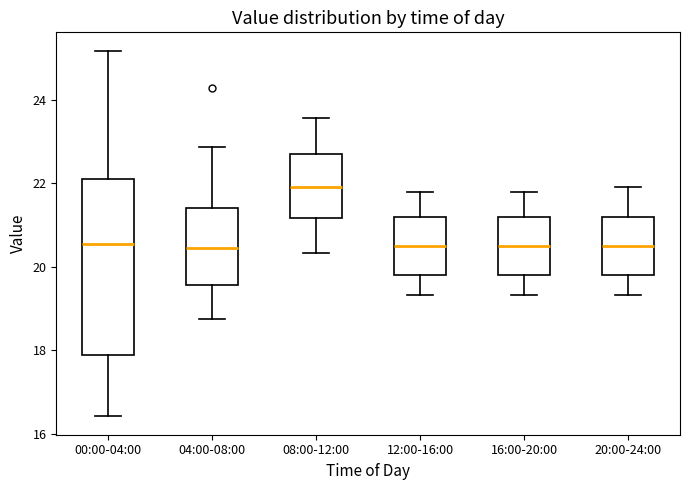

Where does the upper whisker of the box for 04:00-08:00 end on the y-axis? The values are not printed on the chart, so give them approximately, as read against the axis.

22.8